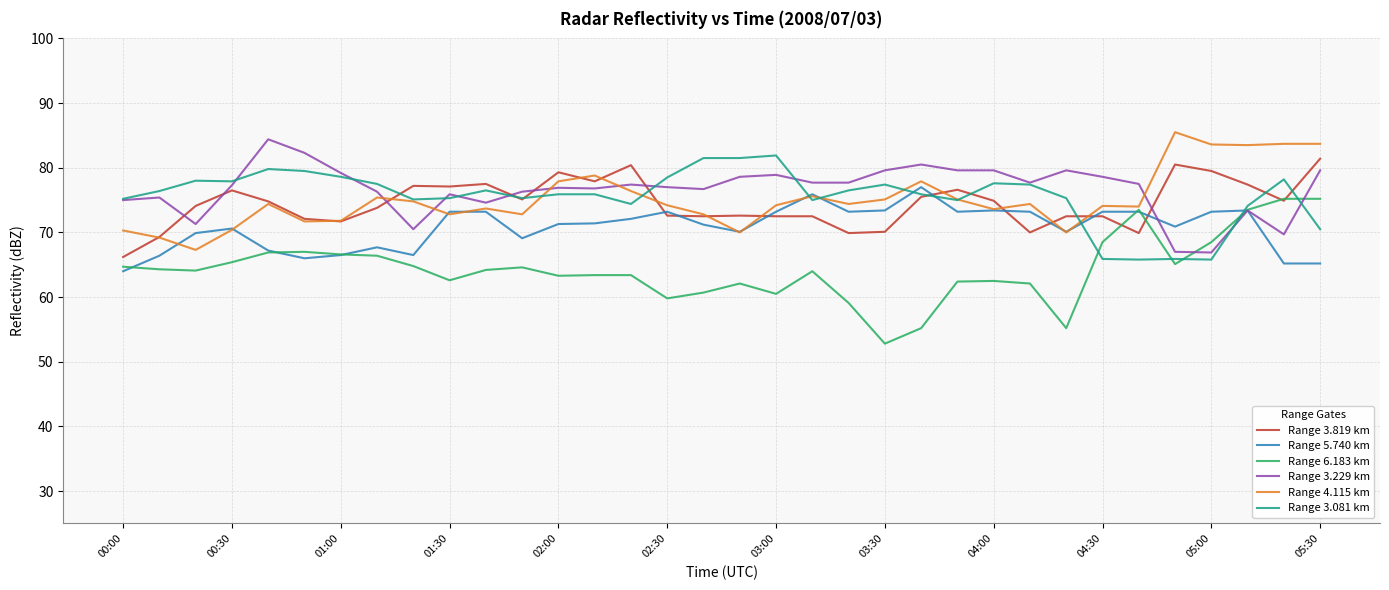

Which series ends up on top after the final intersection of Range 3.229 km and Range 3.819 km?

Range 3.819 km